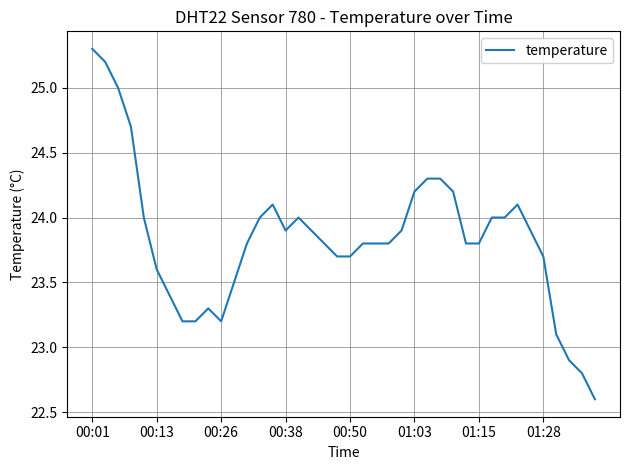

What is the minimum value shown in the chart?

22.6